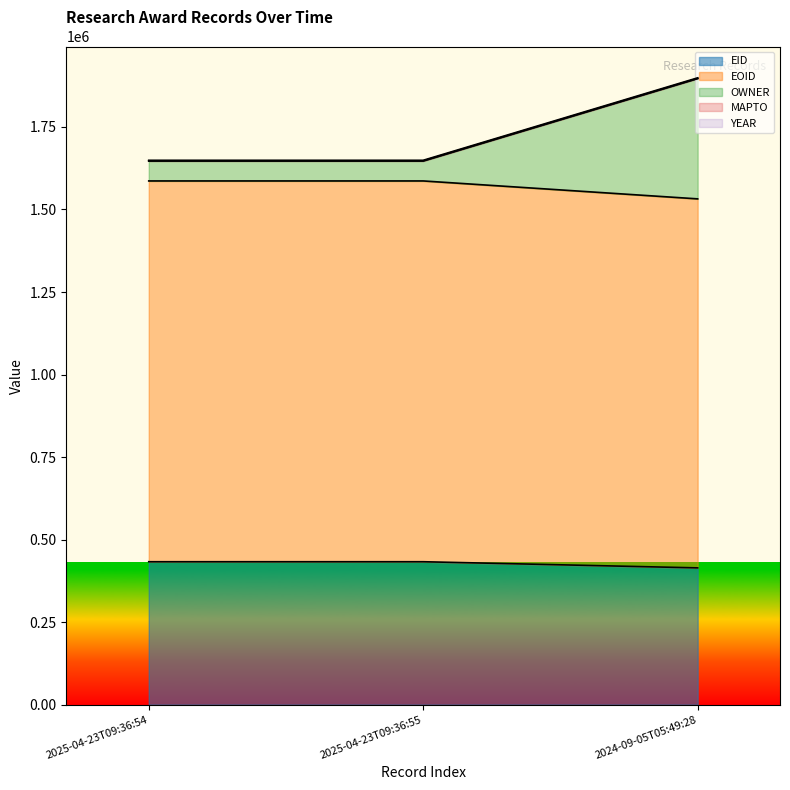

Reading left to right, list all the values displayed in this chart.

EID: 432933	432934	414329
EOID: 1586470	1586472	1532180
OWNER: 1647028	1647030	1896774